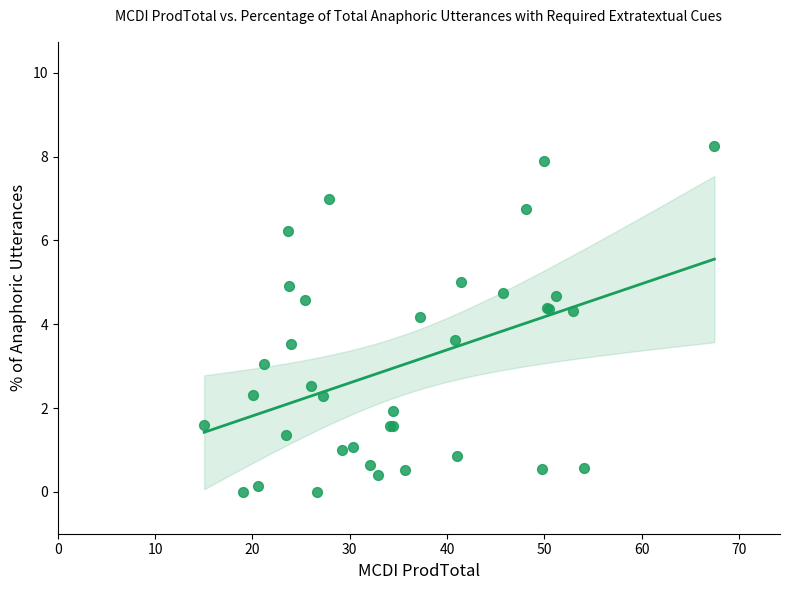

What Y value in the scatter plot is closest to 4?

4.2